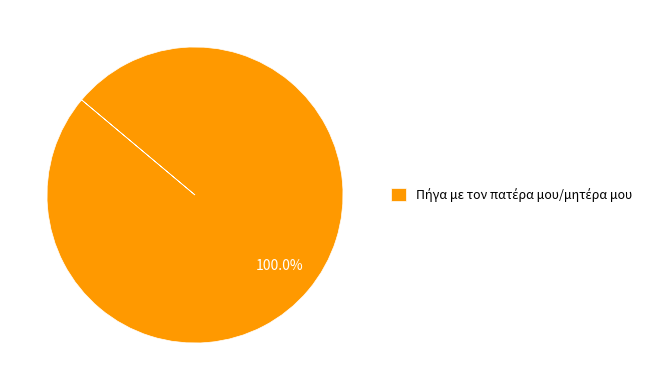

Count the number of slices in the pie.

1